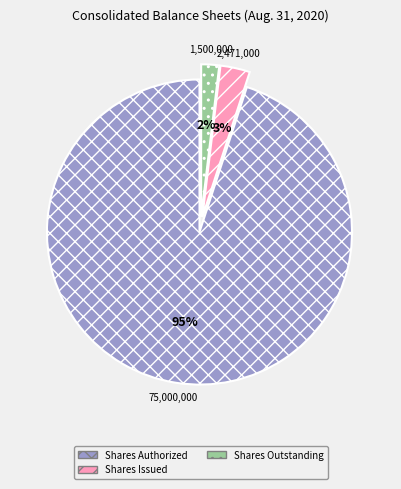

Is there any slice that represents more than half of the pie?

Yes